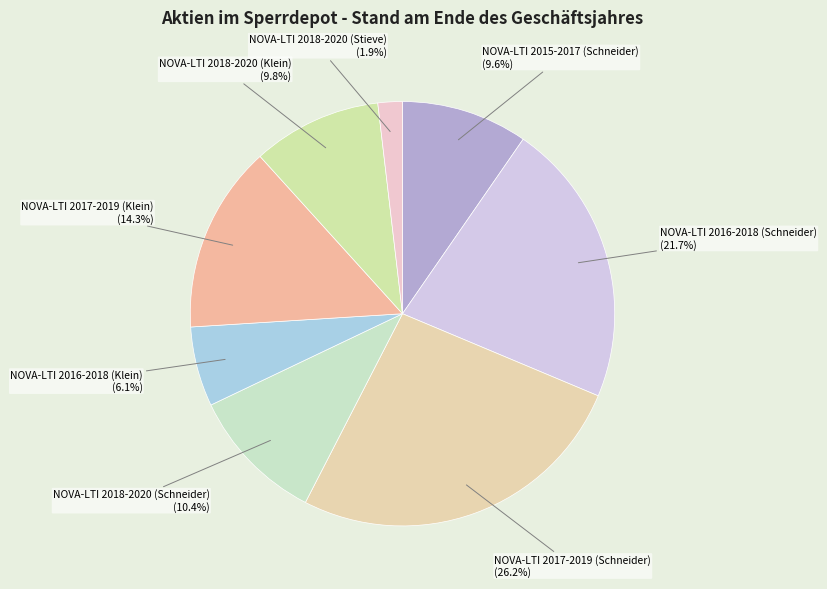

What is the smallest slice in the pie chart?

NOVA-LTI 2018-2020 (Stieve)